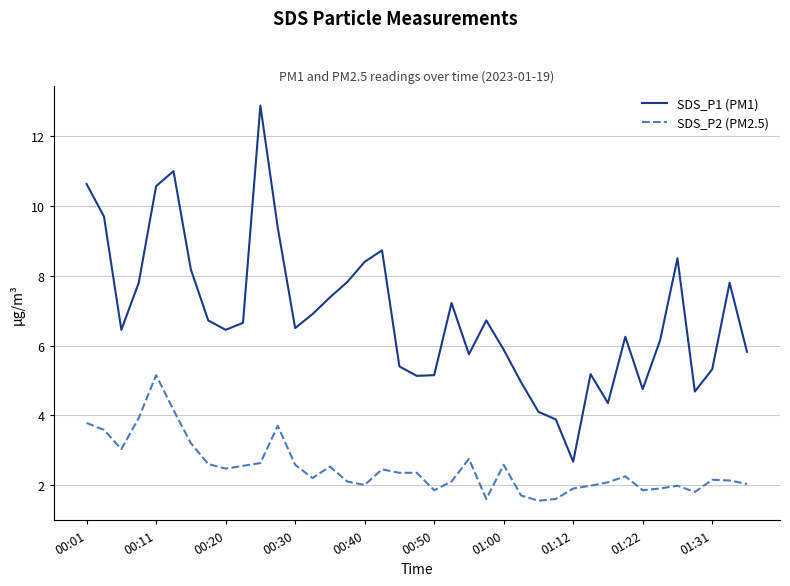

True or false: SDS_P1 (PM1) and SDS_P2 (PM2.5) cross at least once.

False